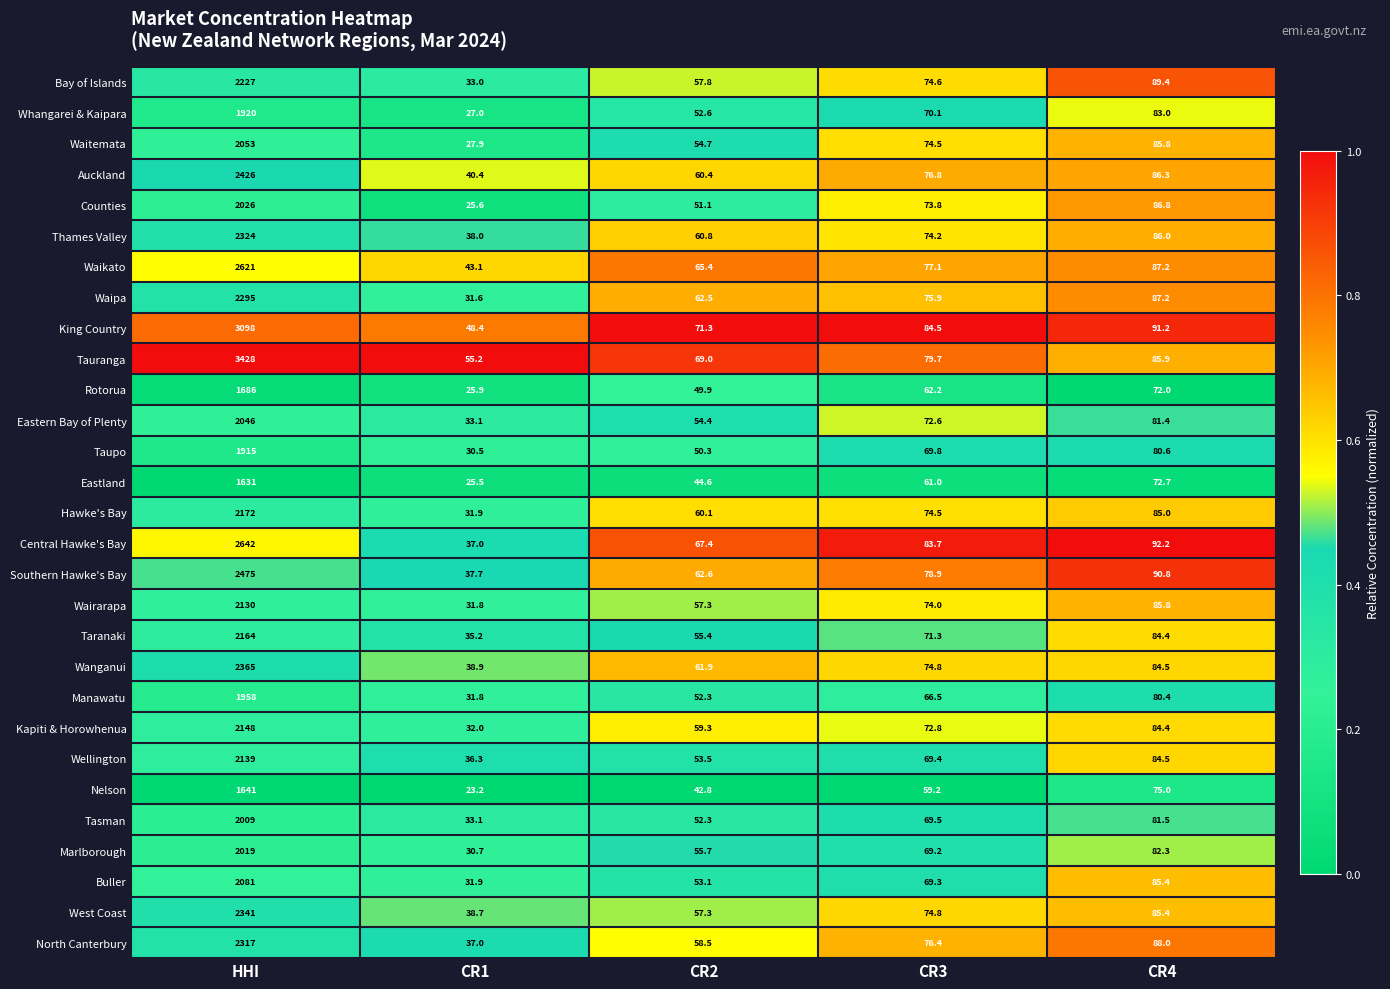

Between CR1 and CR4, which series saw the biggest shift?

Counties